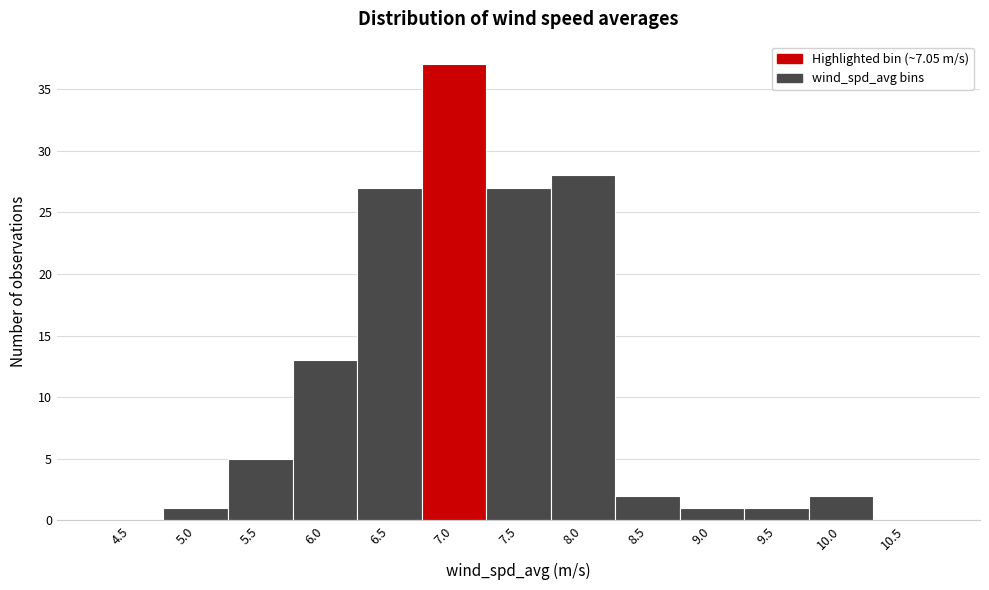

Reading left to right, transcribe all the data shown in this chart.

4.5=0	5.0=1	5.5=5	6.0=13	6.5=27	7.0=37	7.5=27	8.0=28	8.5=2	9.0=1	9.5=1	10.0=2	10.5=0